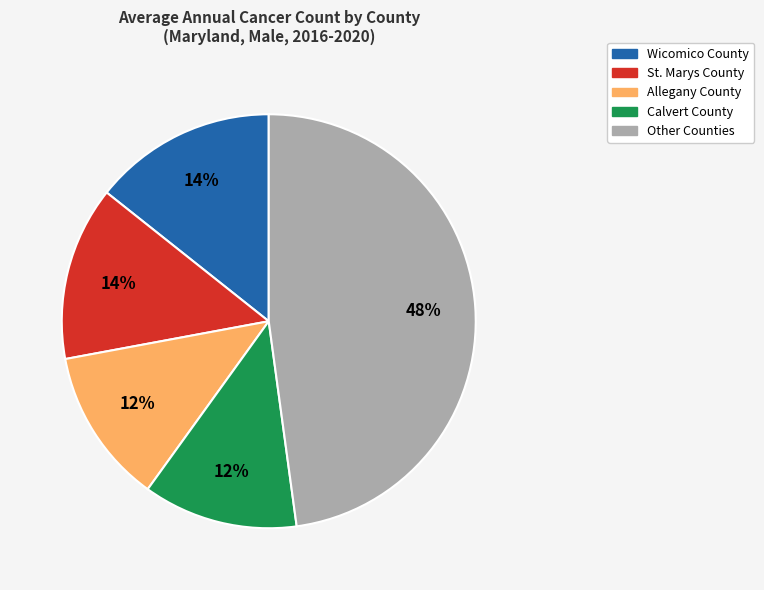

To the nearest percent, what is the average slice percentage?

20%